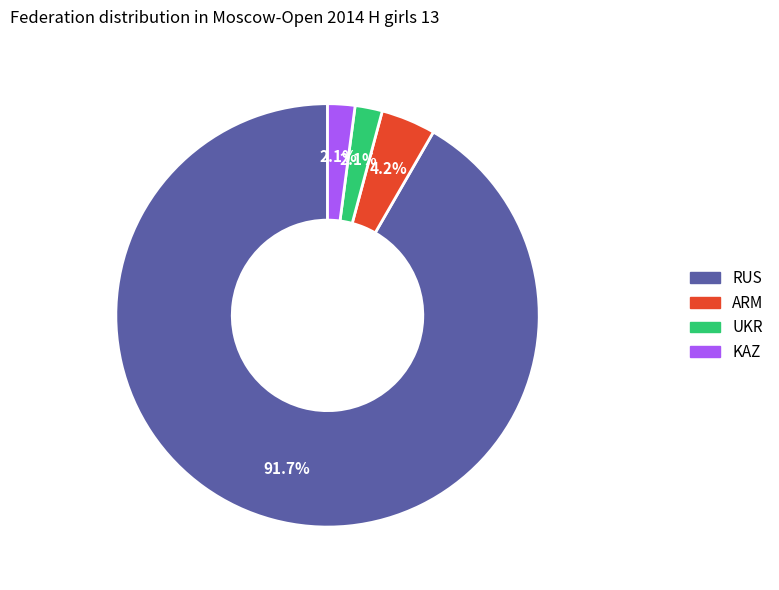

What is the largest slice in the pie chart?

RUS